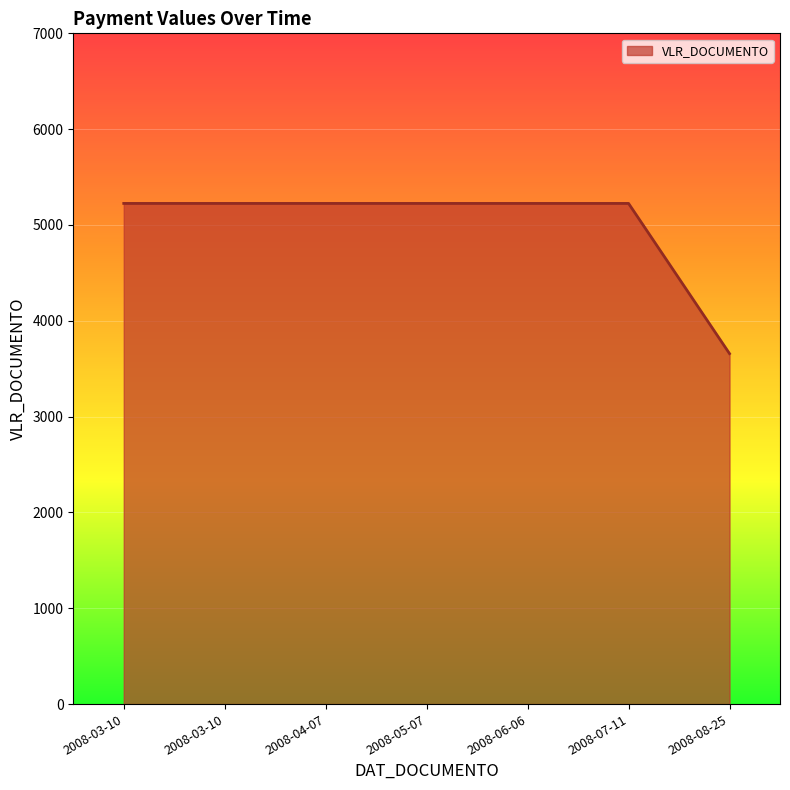

Count the number of categories in the chart.

7